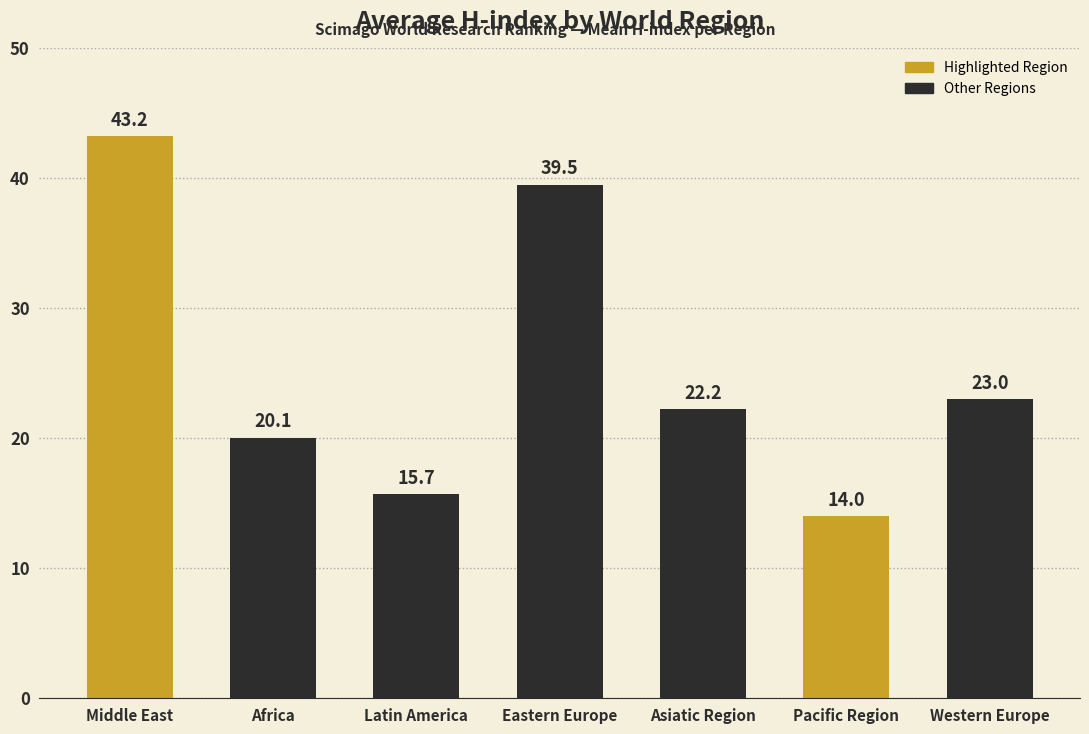

What is the value of the 4th bar from the left?

39.5